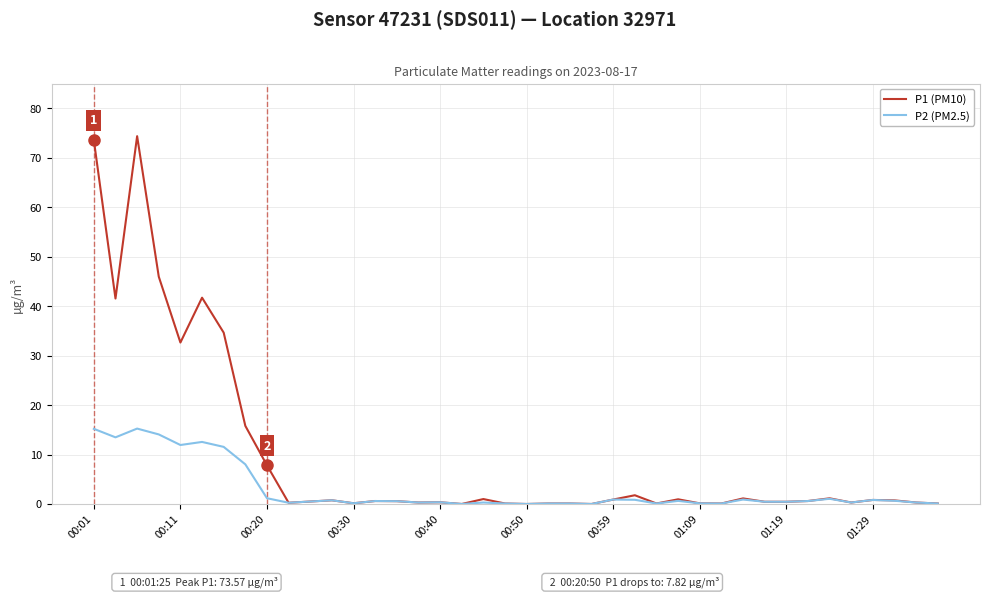

List the series in order of their overall mean, lowest first.

P2 (PM2.5), P1 (PM10)